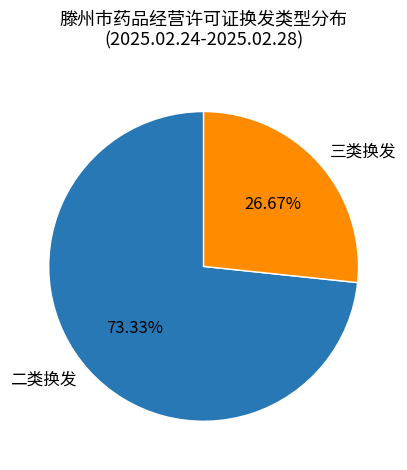

What percentage is the 三类换发 slice, to the nearest percent?

27%